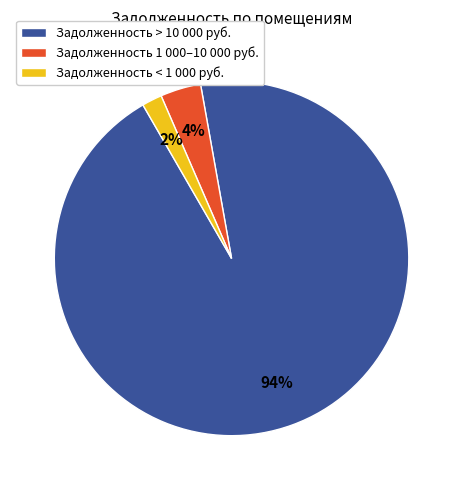

True or false: Задолженность > 10 000 руб. accounts for 88% of the total.

False